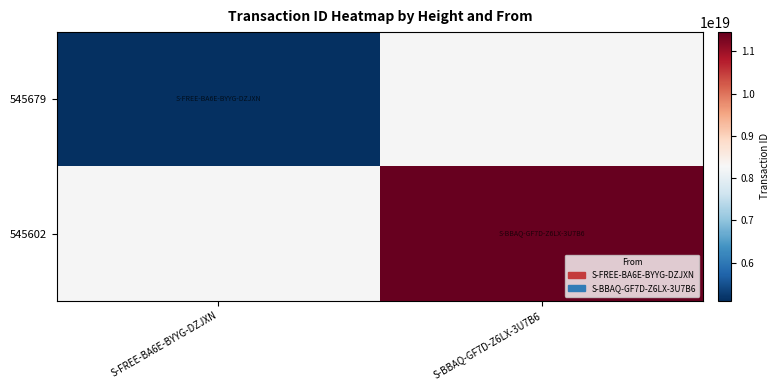

Is the value of 545602 at S-FREE-BA6E-BYYG-DZJXN greater than the value of 545679 at S-BBAQ-GF7D-Z6LX-3U7B6?

No